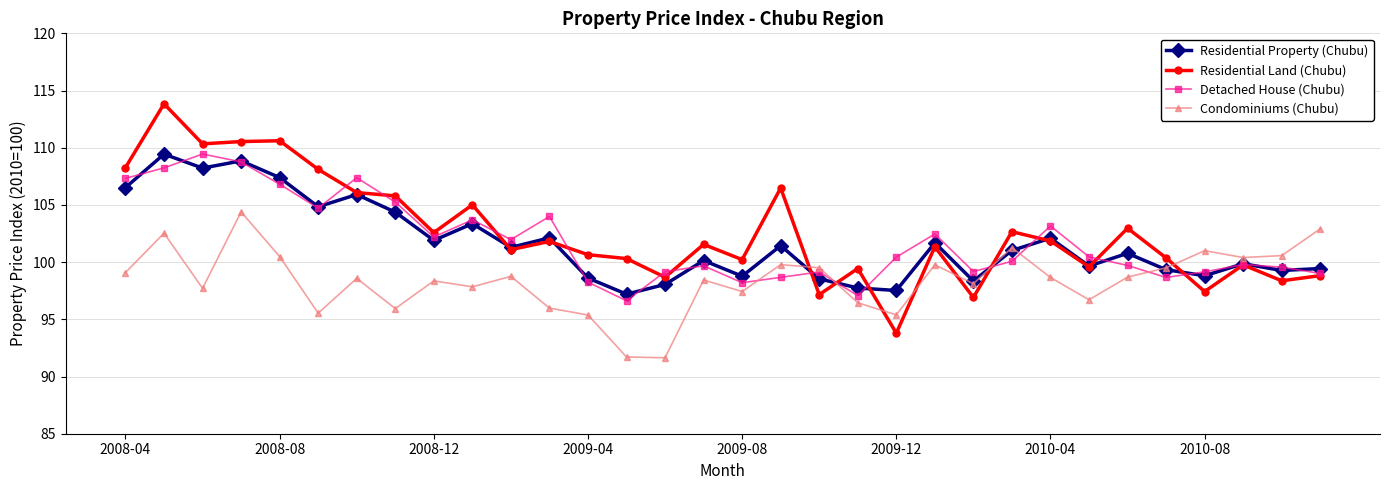

What is the minimum value for Residential Land (Chubu)?

93.8